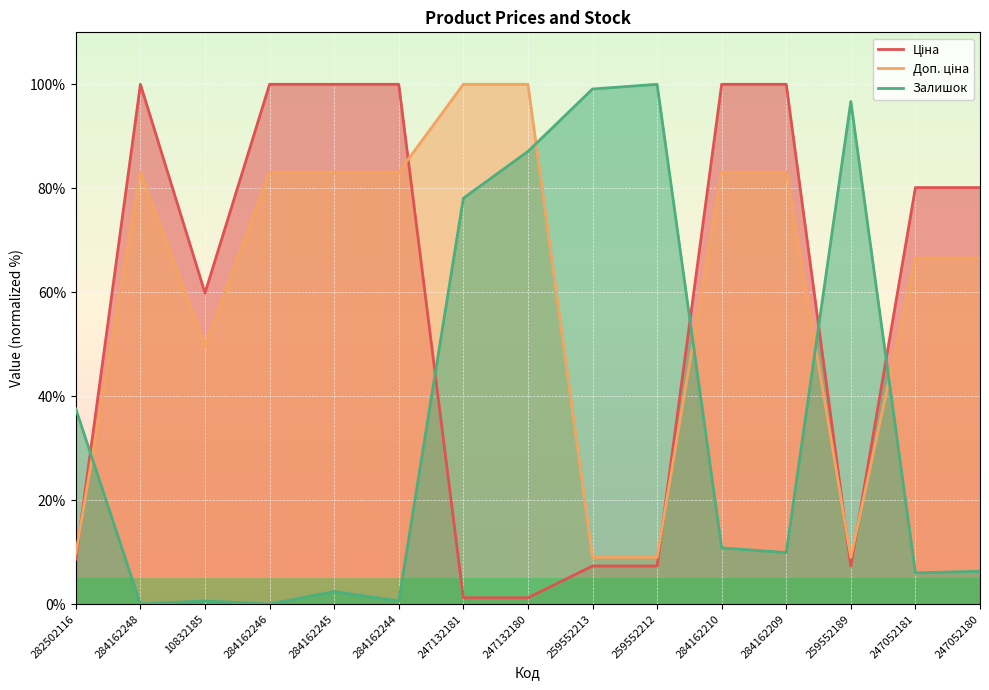

What is the label of the 8th point from the left?

247132180